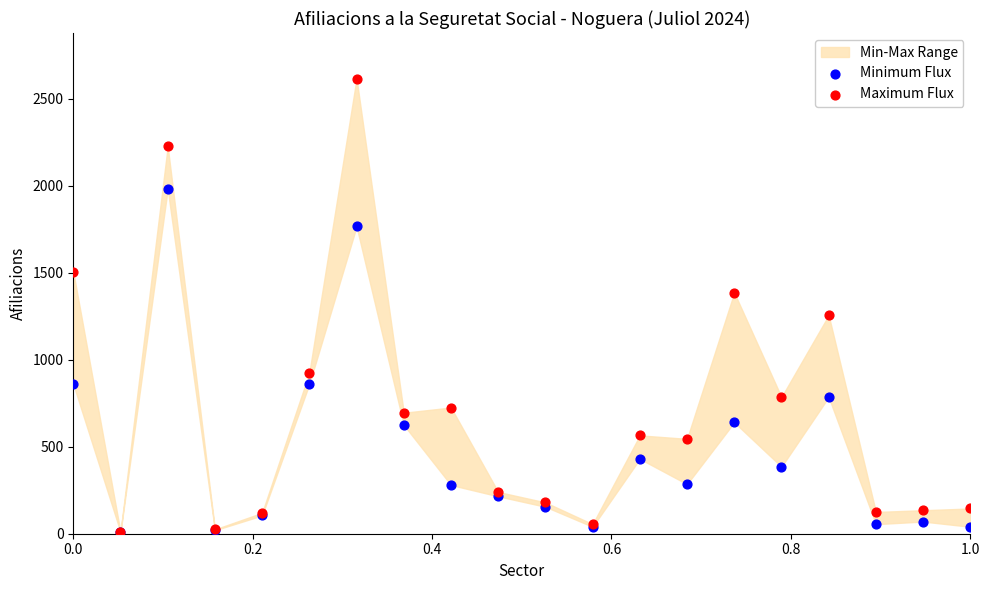

In the Minimum Flux series, what Y value is closest to 995?

860